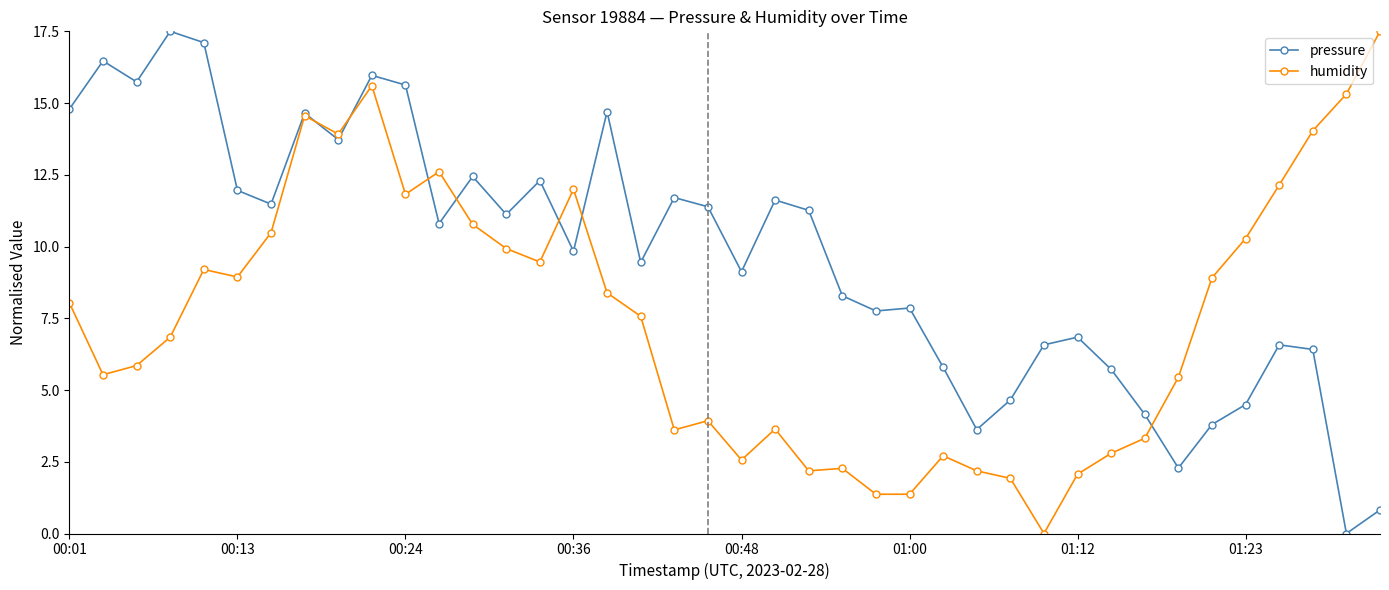

List the series in order of their overall mean, highest first.

pressure, humidity